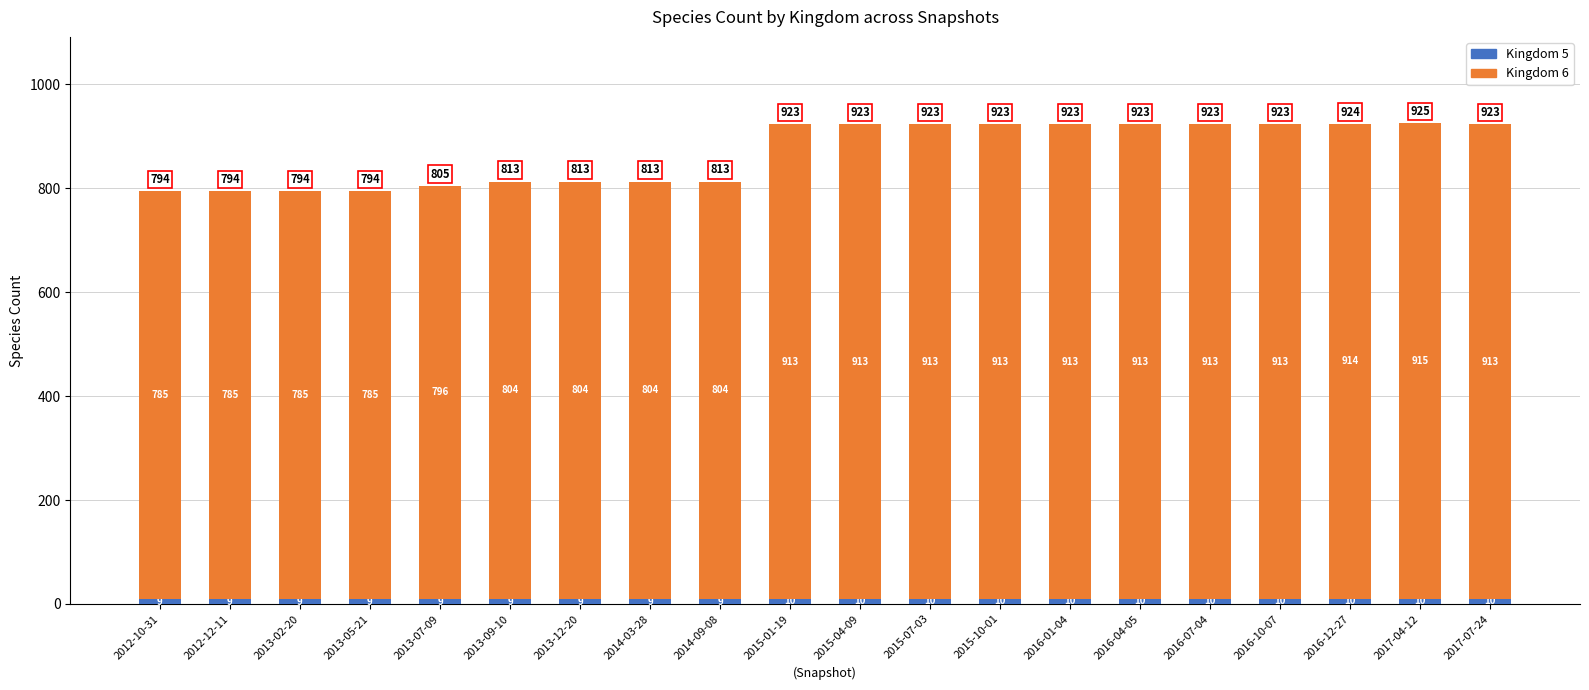

At which category is the sum across all series the highest?

2017-04-12